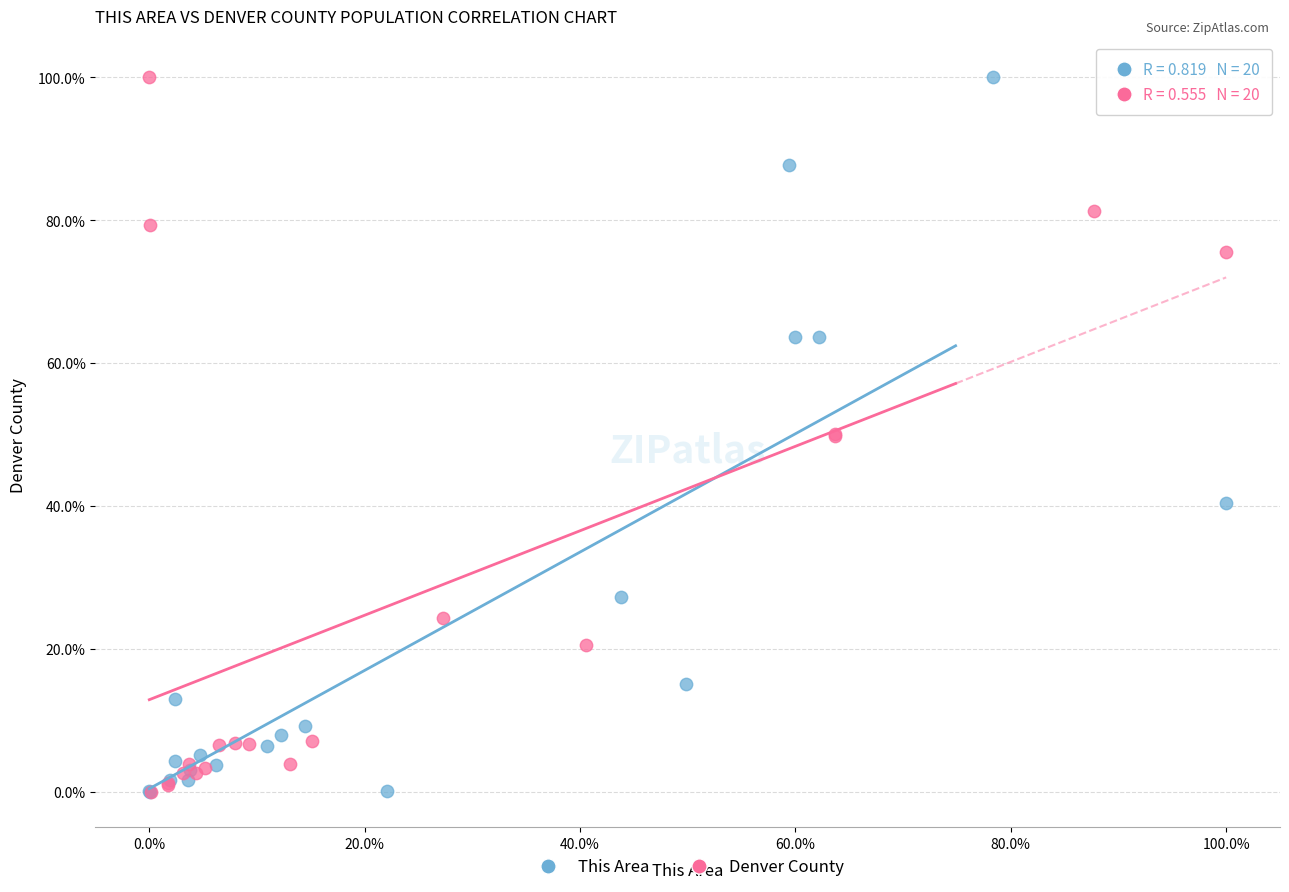

What are all the series names shown in the legend?

This Area, Denver County